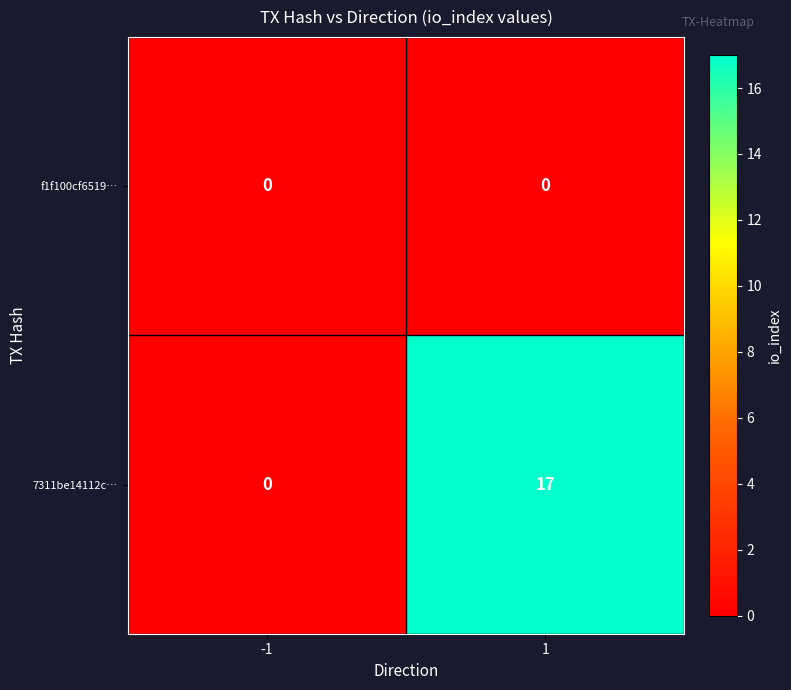

How many distinct data groups are displayed?

2